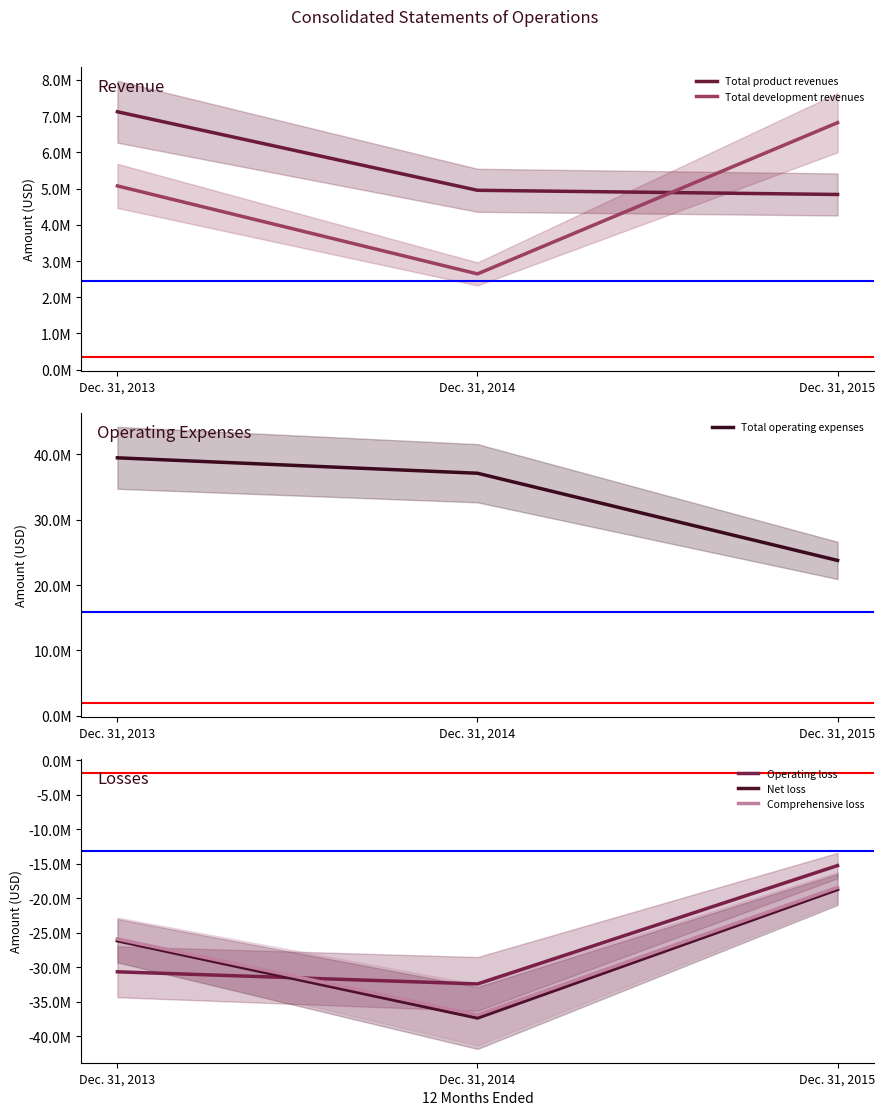

Rank the series by their maximum value, from highest to lowest.

Total operating expenses, Total product revenues, Total development revenues, Operating loss, Comprehensive loss, Net loss